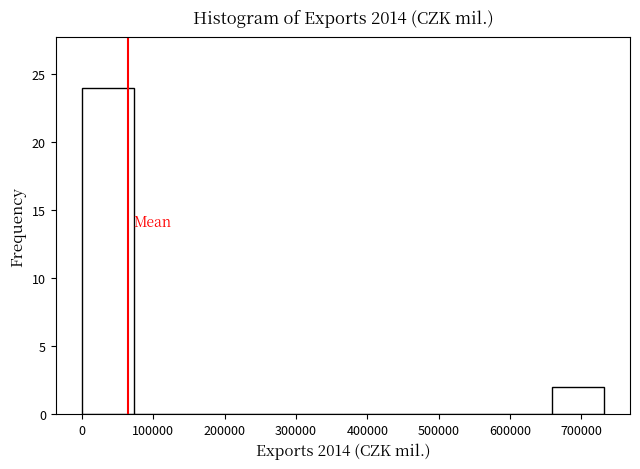

Reading left to right, list every bar in this chart as the range it spans on the x-axis followed by its height. Neither the bar edges nor the heights are printed on the chart, so give them approximately, as read against the axes.

0 to 70000: 24
70000 to 150000: 0
150000 to 220000: 0
220000 to 290000: 0
290000 to 370000: 0
370000 to 440000: 0
440000 to 510000: 0
510000 to 590000: 0
590000 to 660000: 0
660000 to 730000: 2